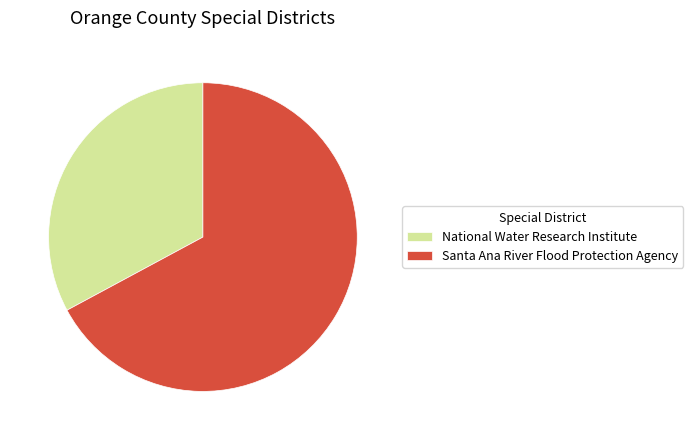

Which slice is the smallest?

National Water Research Institute